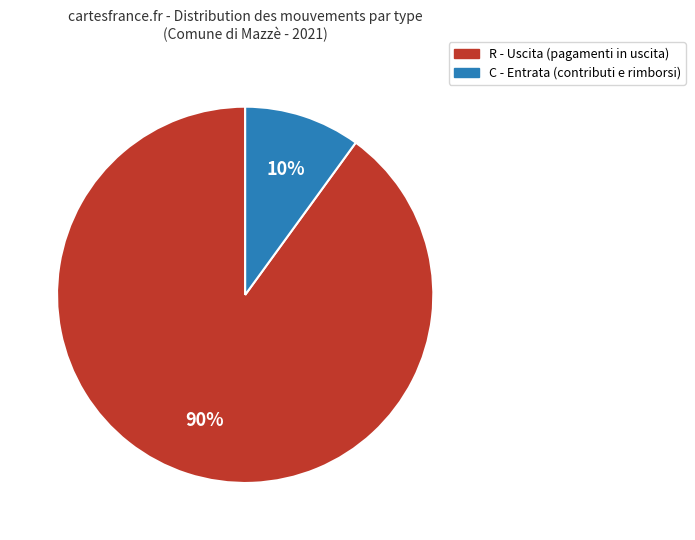

Which slice is the smallest?

C